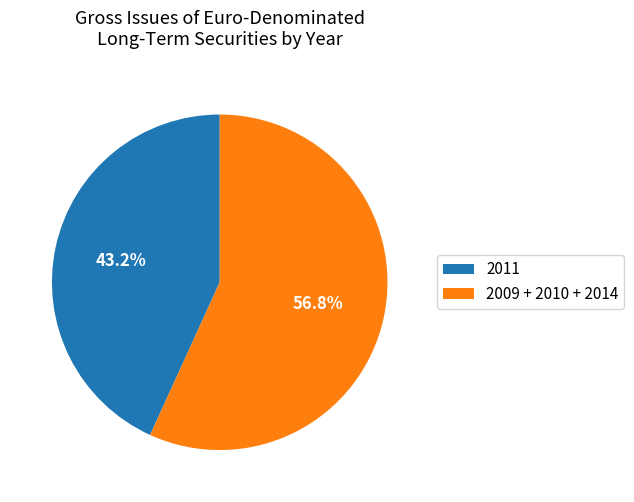

Count the number of slices in the pie.

2